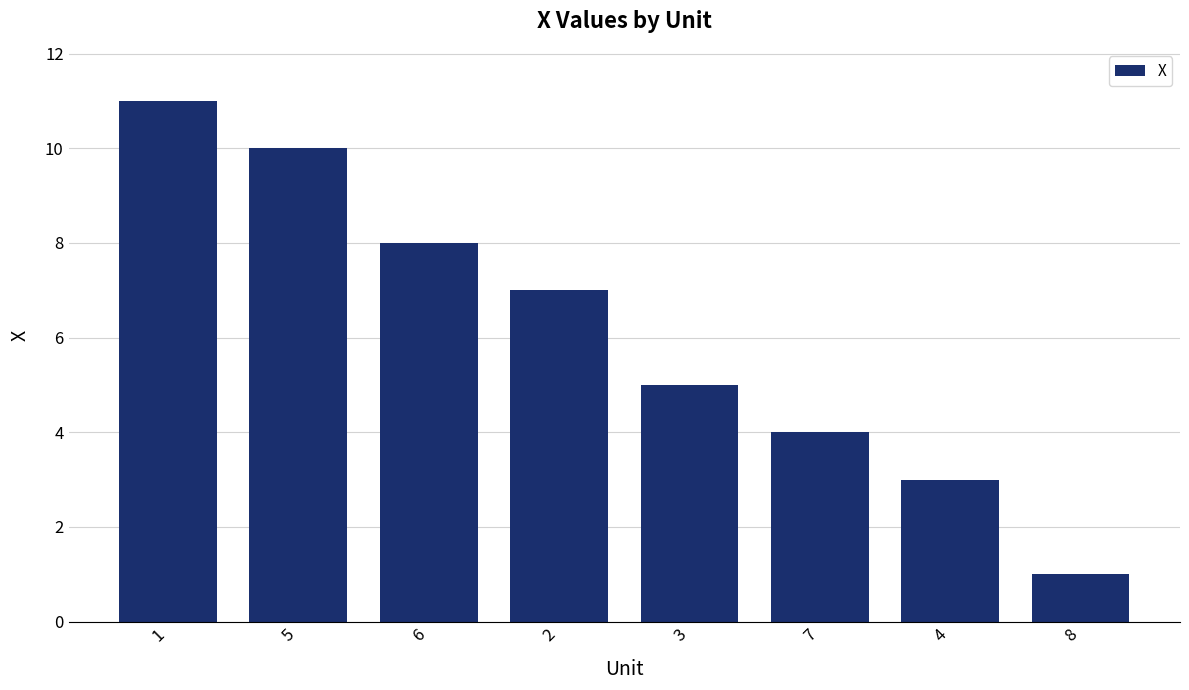

Reading left to right, what are all the values shown in this chart?

1=11	5=10	6=8	2=7	3=5	7=4	4=3	8=1